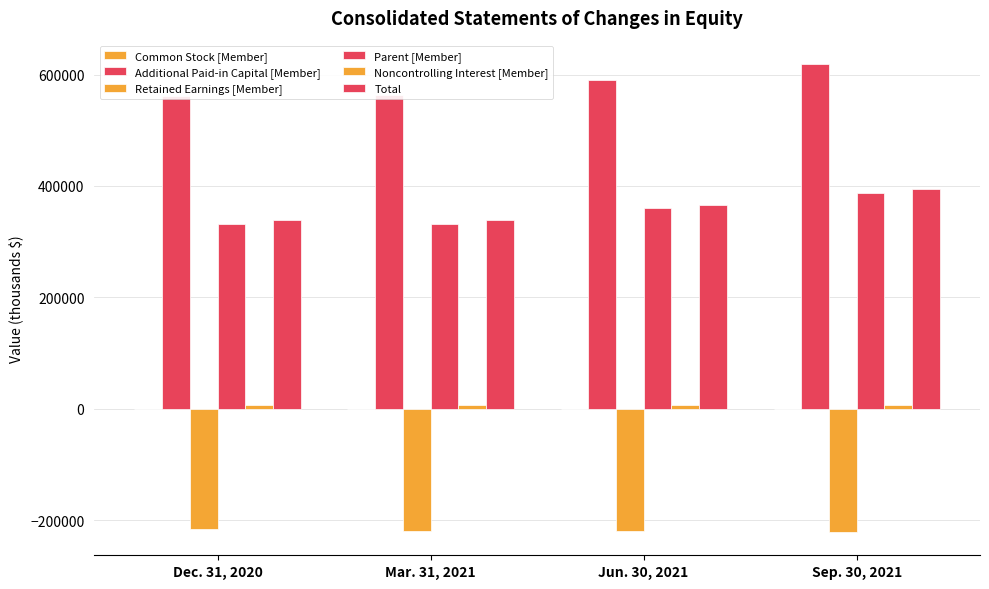

What is the value of the Parent [Member] bar at the 3rd from the left?

360001